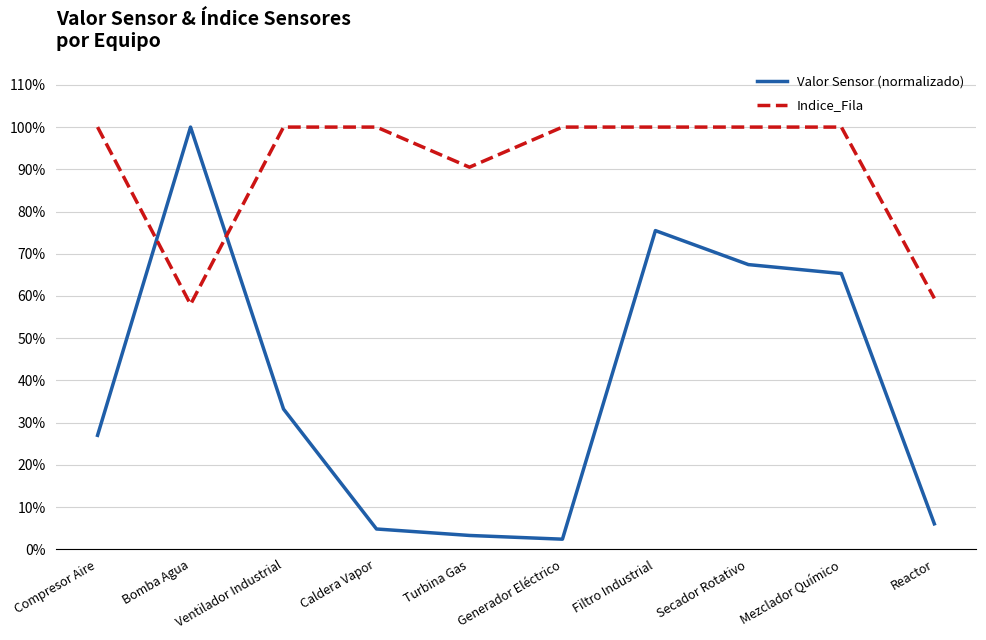

Which series ends up on top after the final intersection of Indice_Fila and Valor Sensor (normalizado)?

Indice_Fila